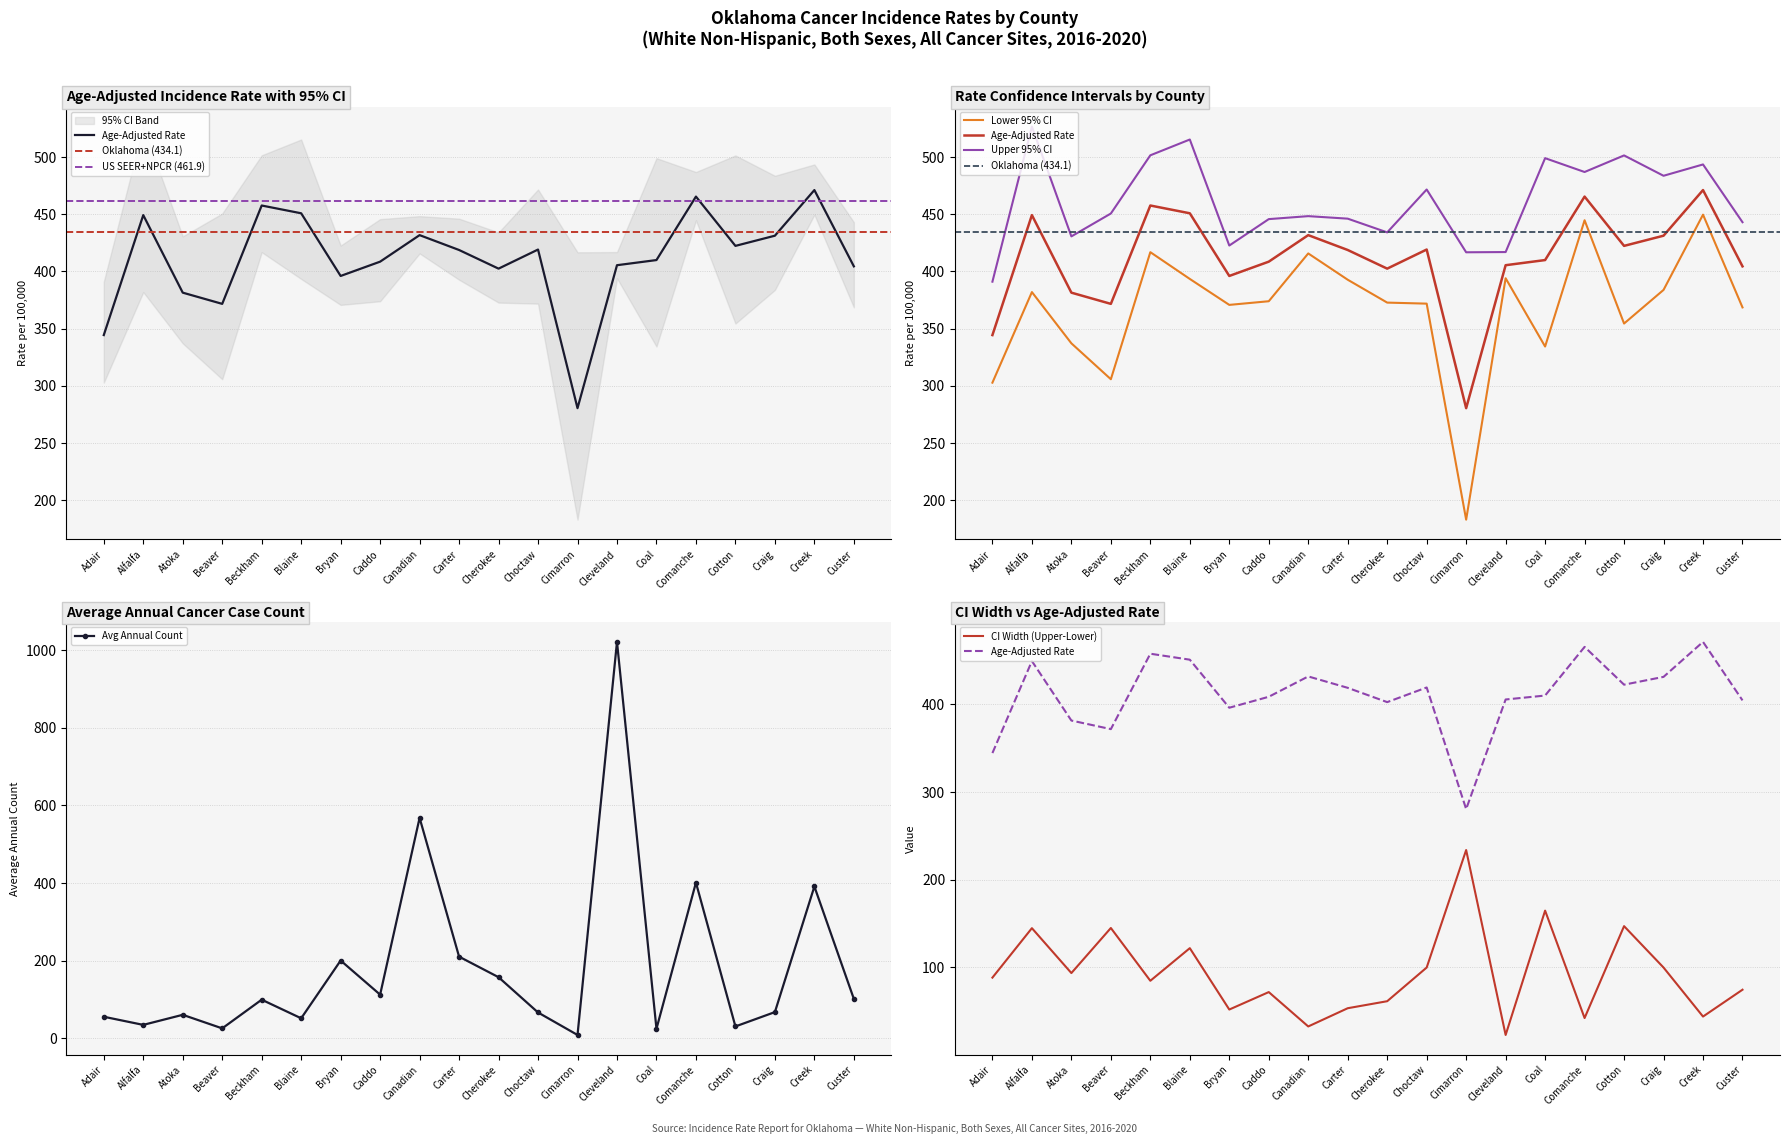

Read the Upper 95% CI value at Atoka.

430.7